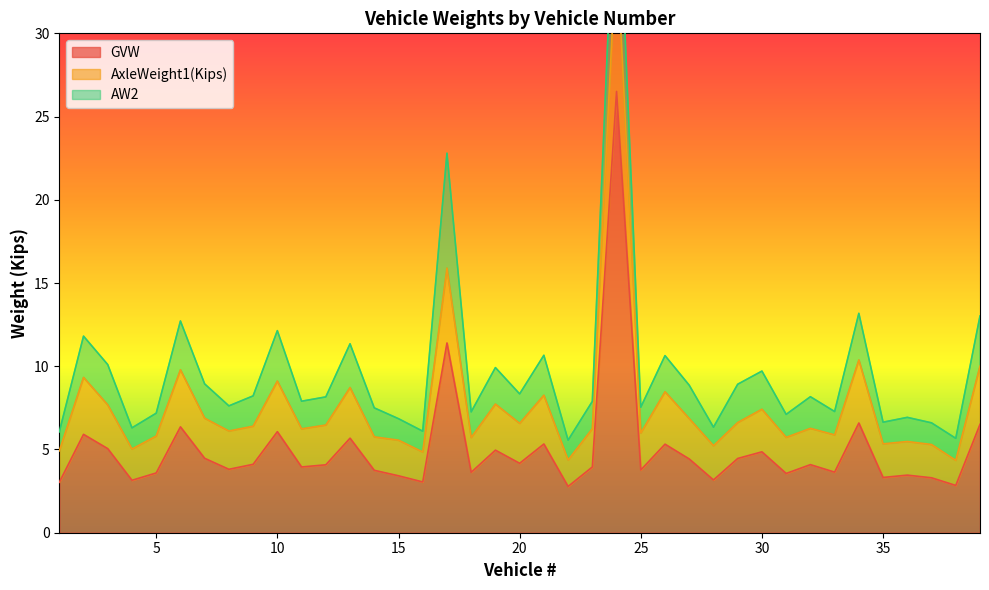

Which label corresponds to the smallest value in the chart?

22